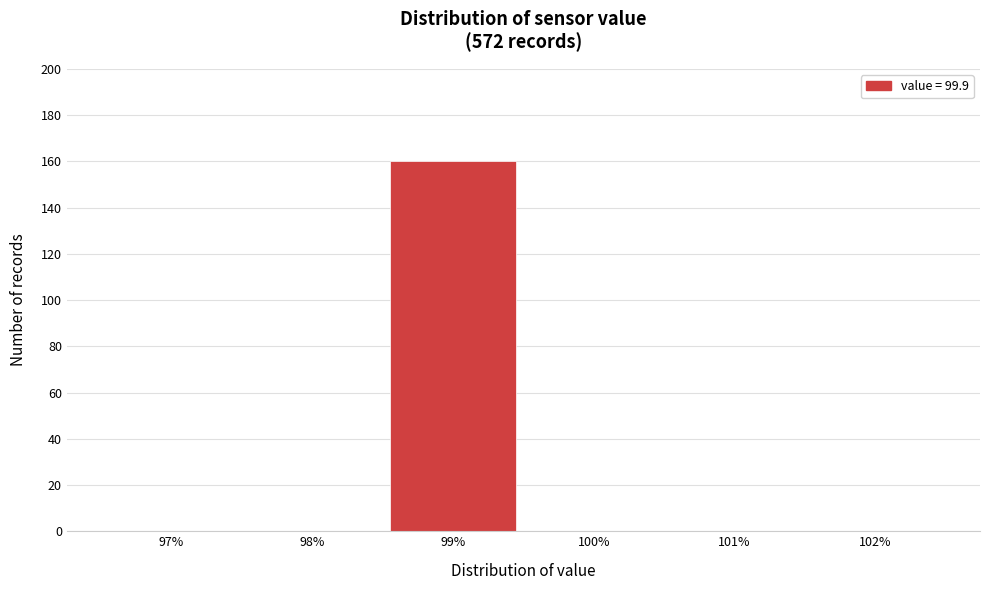

Reading left to right, extract all data points from this chart.

97%=0	98%=0	99%=160	100%=0	101%=0	102%=0